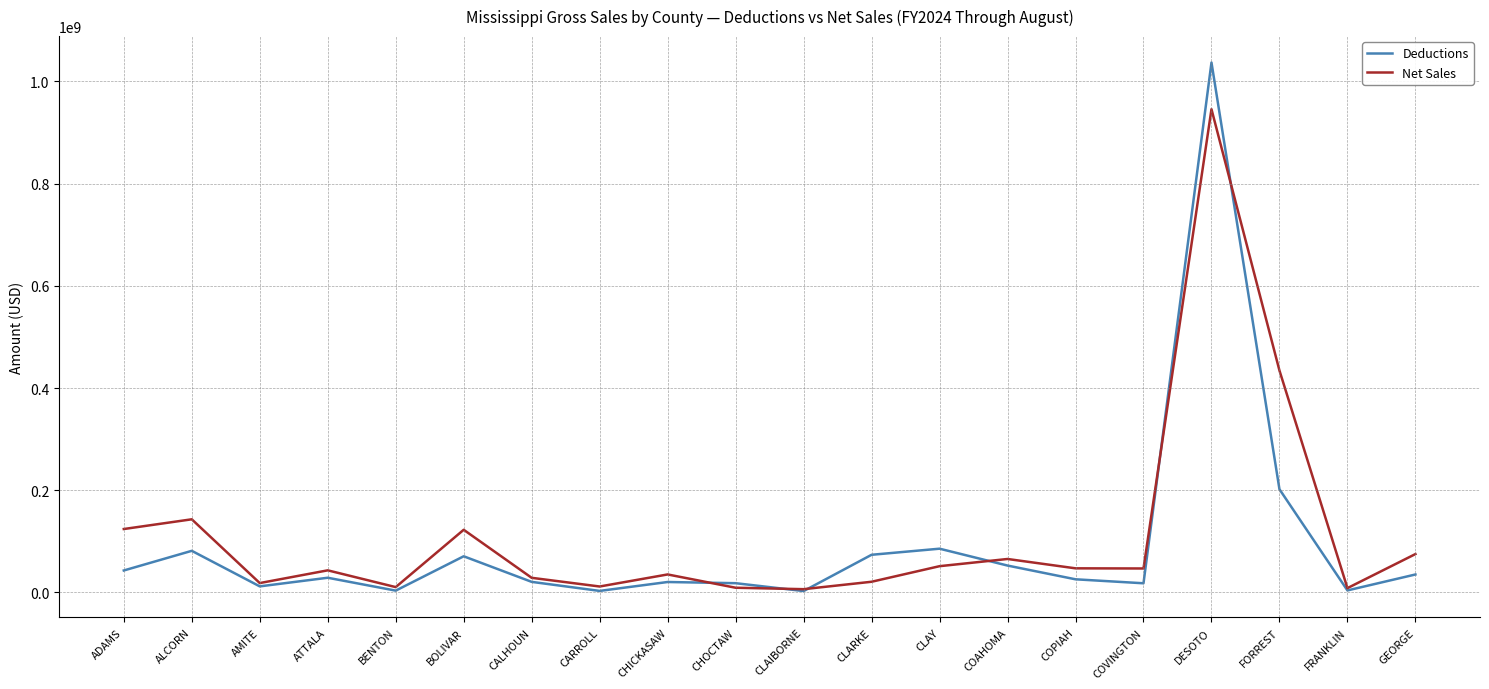

Which label corresponds to the largest value in the chart?

DESOTO